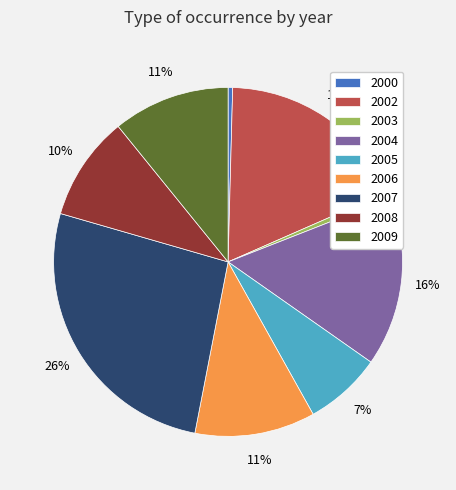

Which slice is the largest?

2007